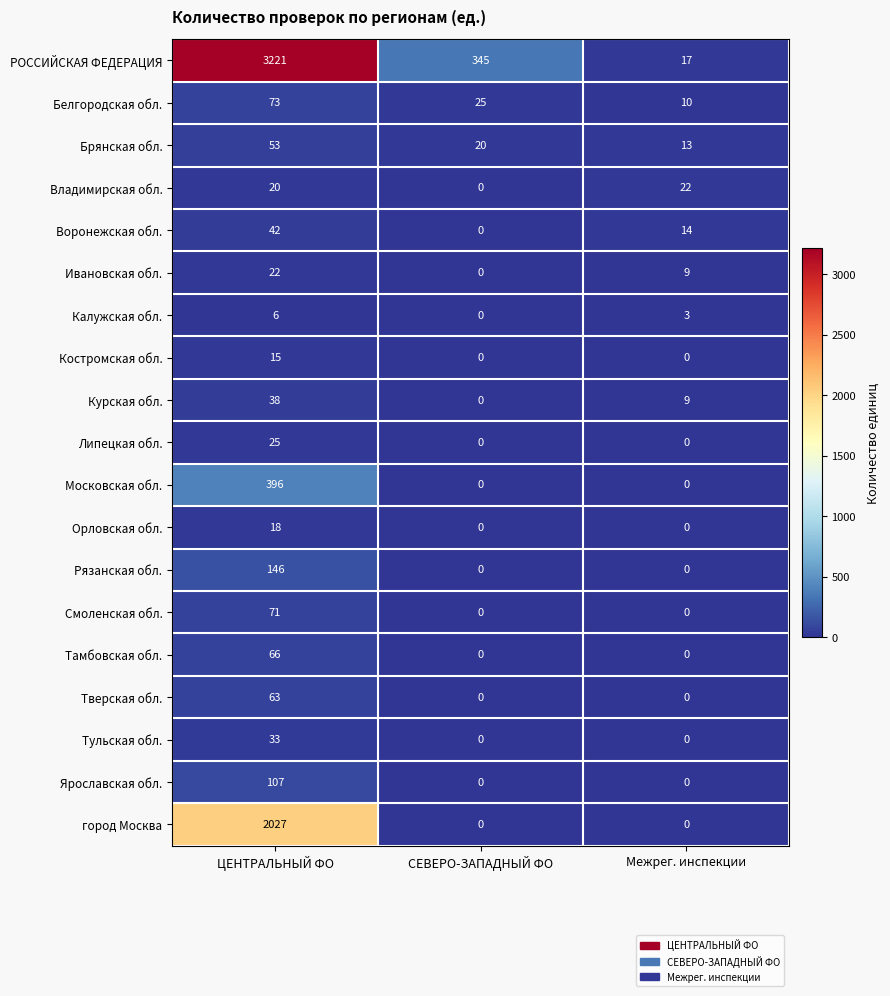

At how many categories does at least one series exceed 1471?

1